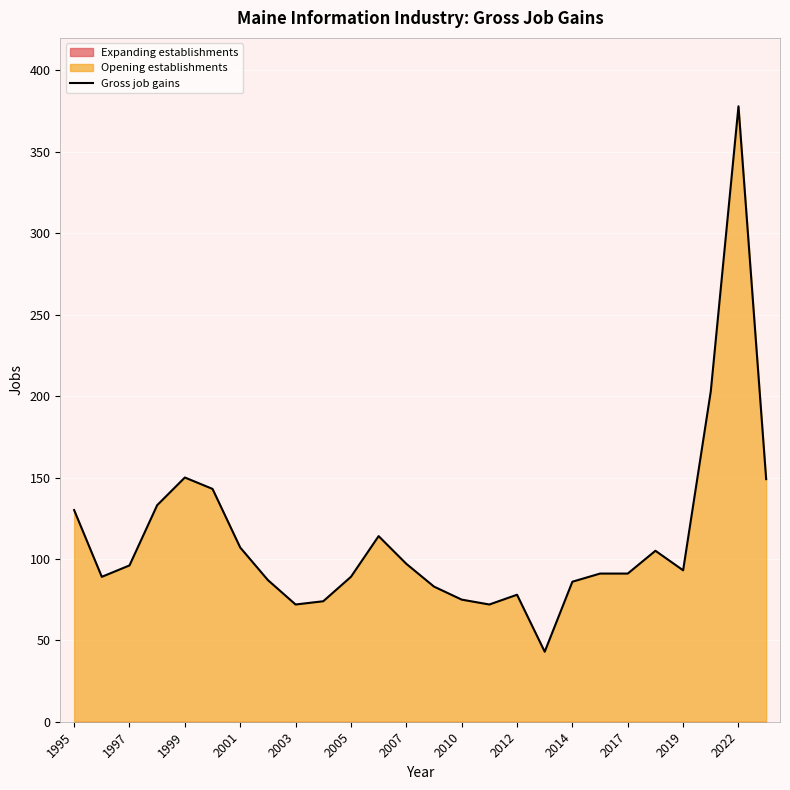

Does the chart display data point markers on the line(s)?

No